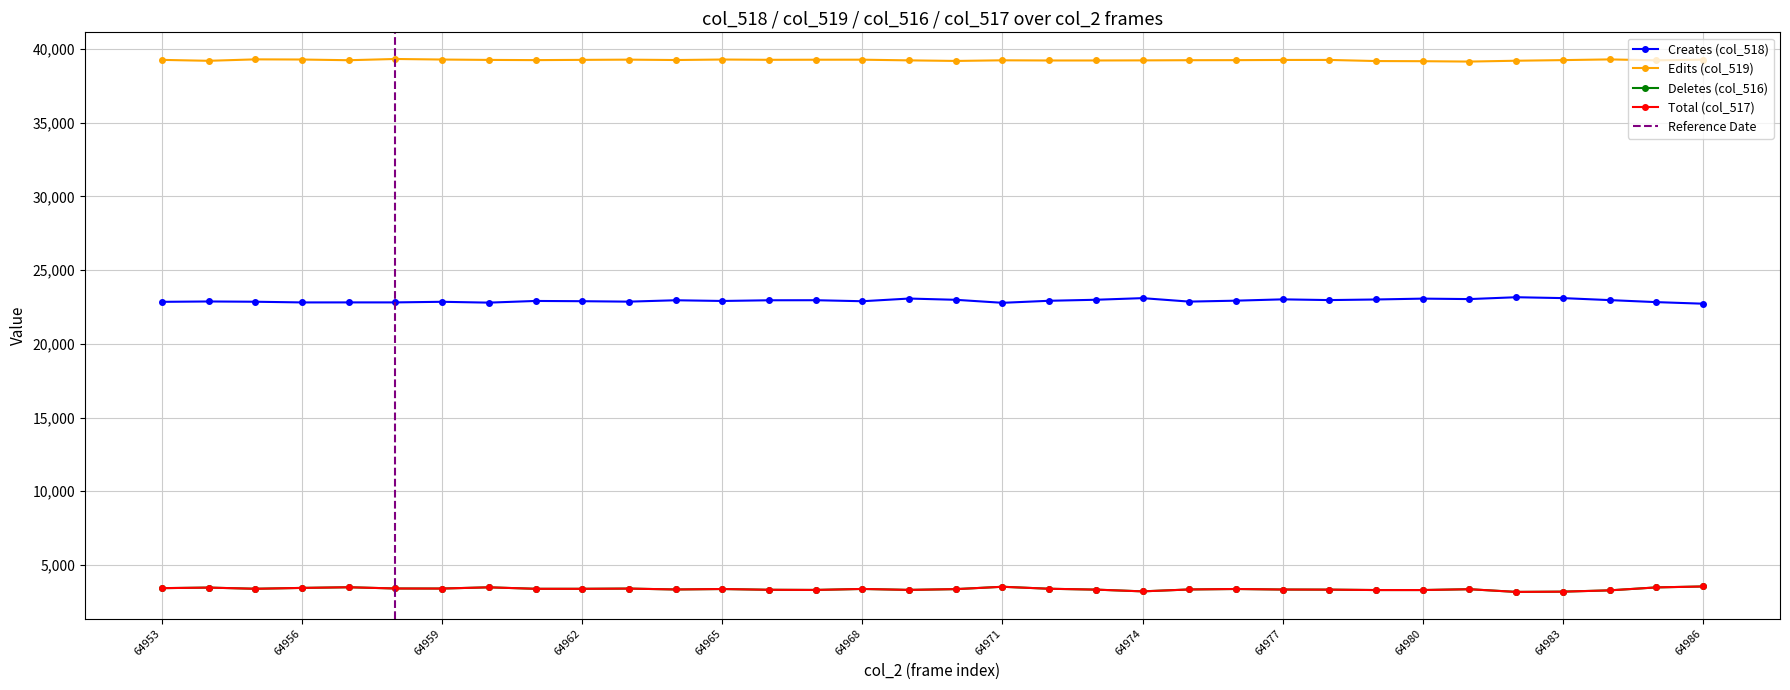

Does the chart have visible grid lines?

Yes